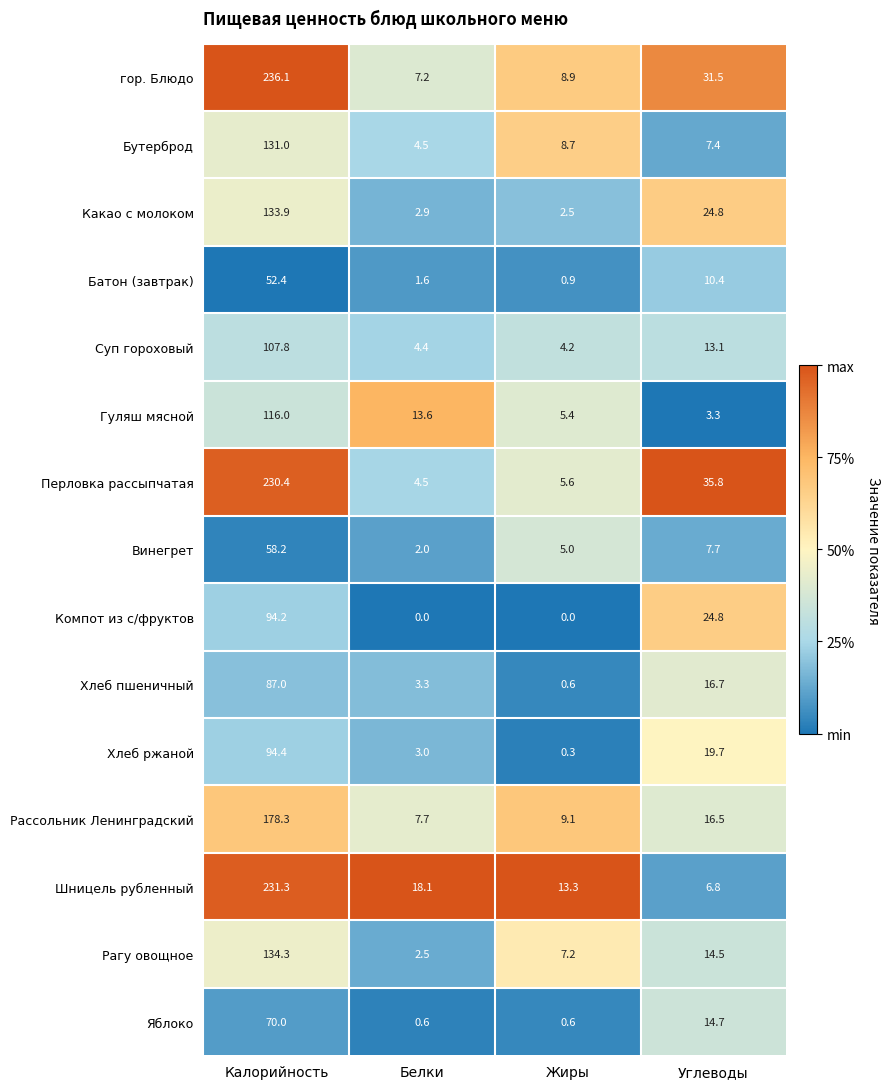

Which series has the widest spread of values?

гор. Блюдо